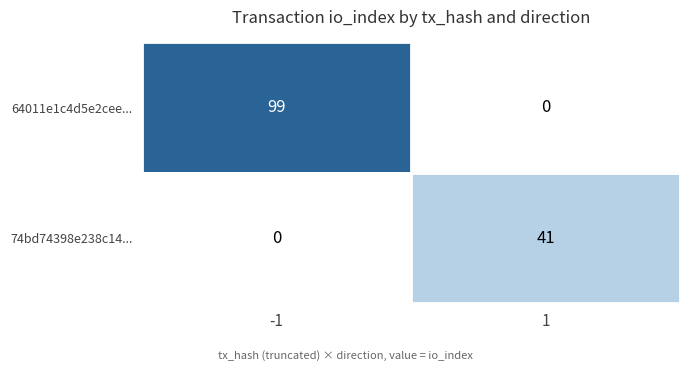

The value of 74bd74398e238c14... at -1 is -16. True or false?

False